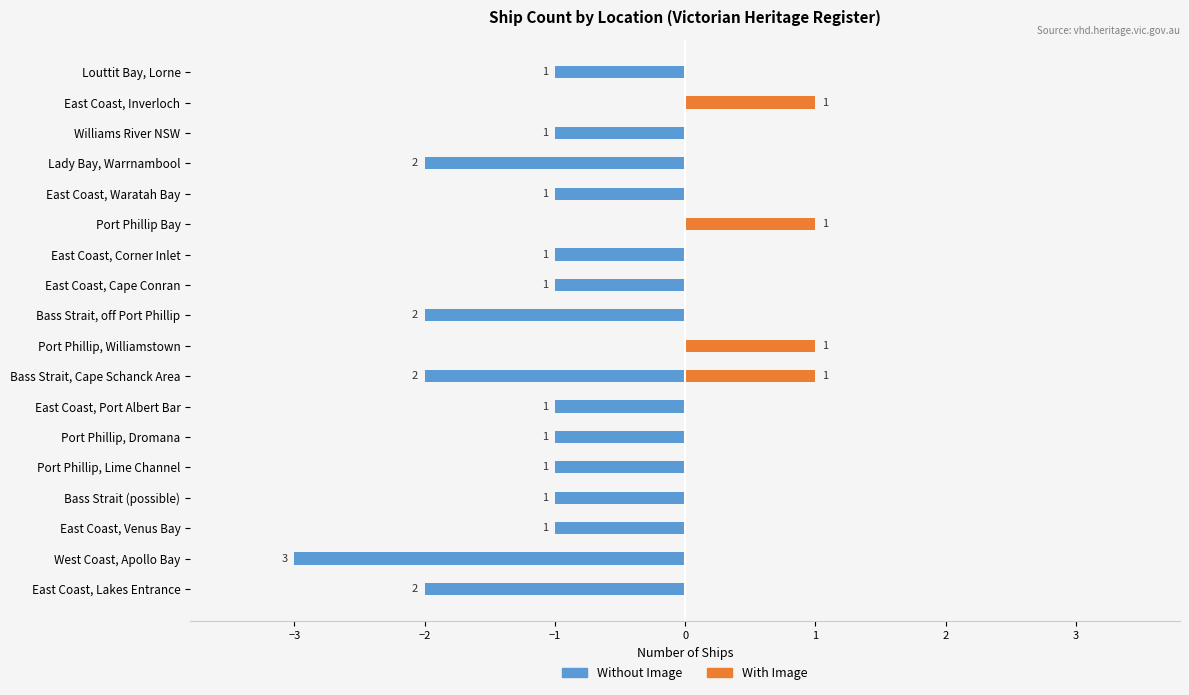

The Without Image series shows 1 at East Coast, Inverloch. True or false?

False